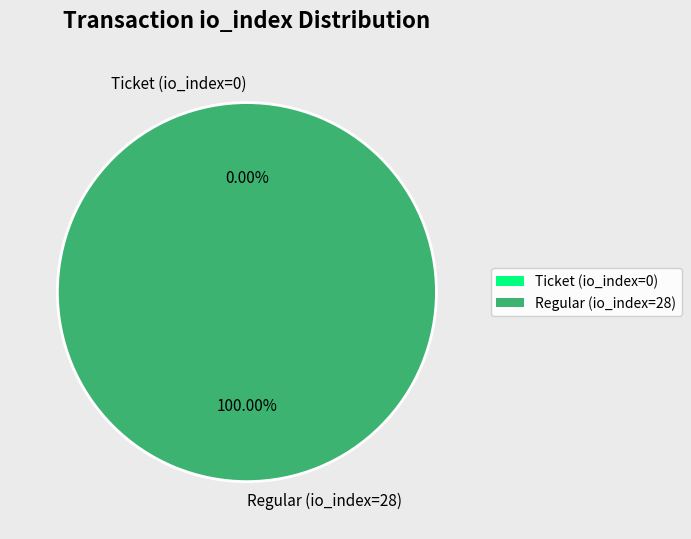

How many slices are in this pie chart?

2